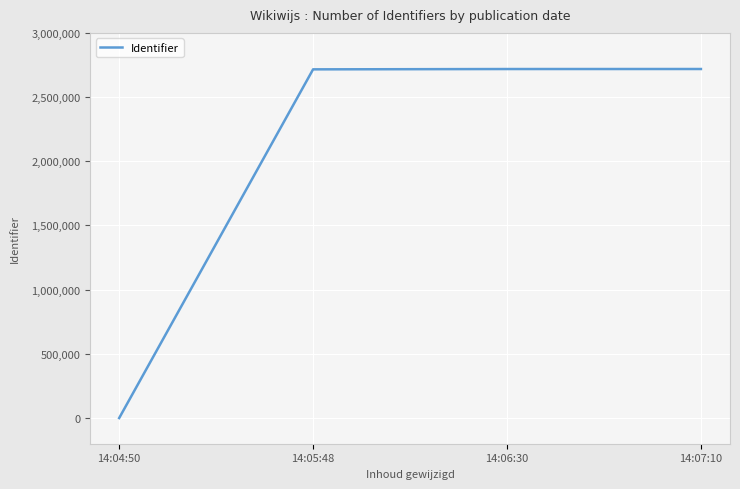

How many positive values are there?

3